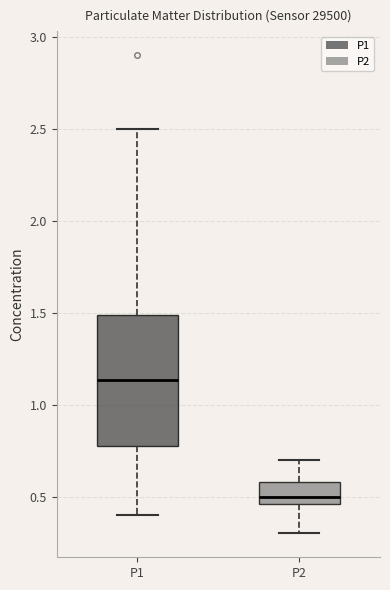

Comparing the boxes themselves (not the whiskers), which one is the tallest?

P1